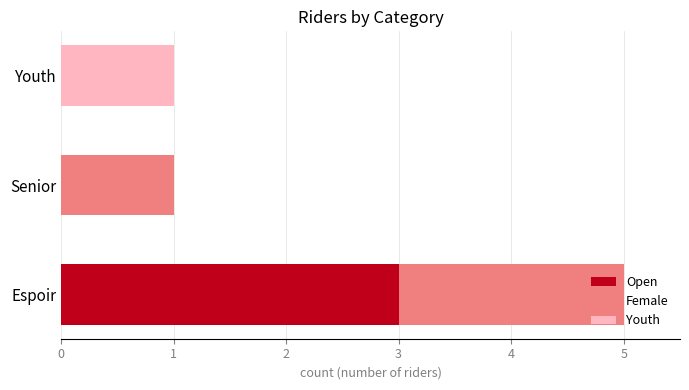

At which label does Open reach its peak?

Espoir